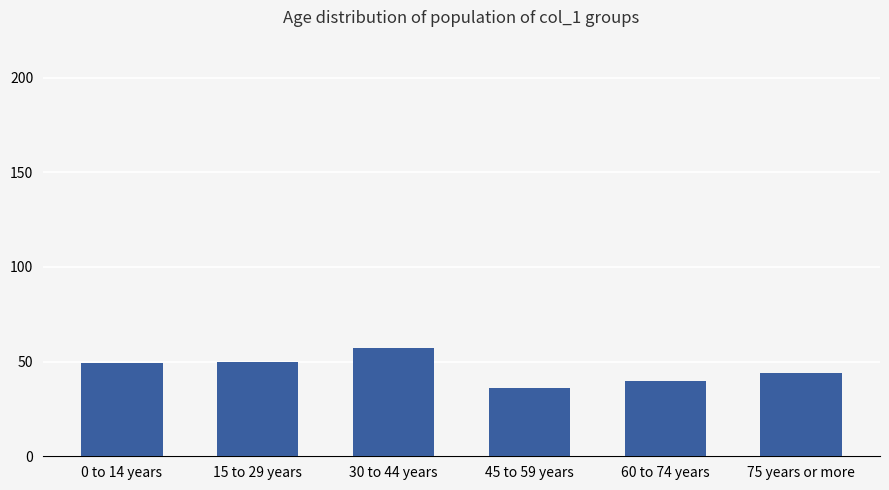

Does the chart contain any negative values?

No